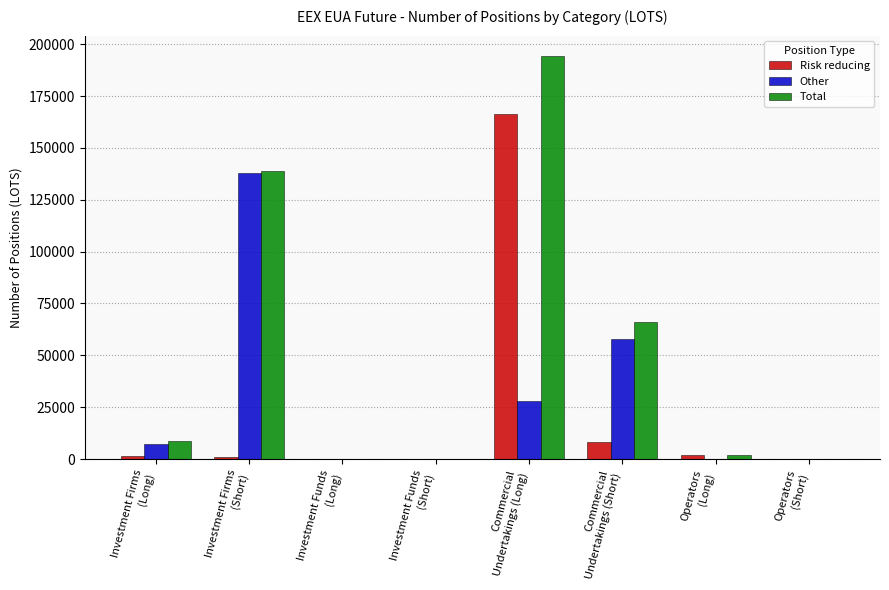

At which label is Risk reducing closest to 83095?

Commercial
Undertakings (Short)